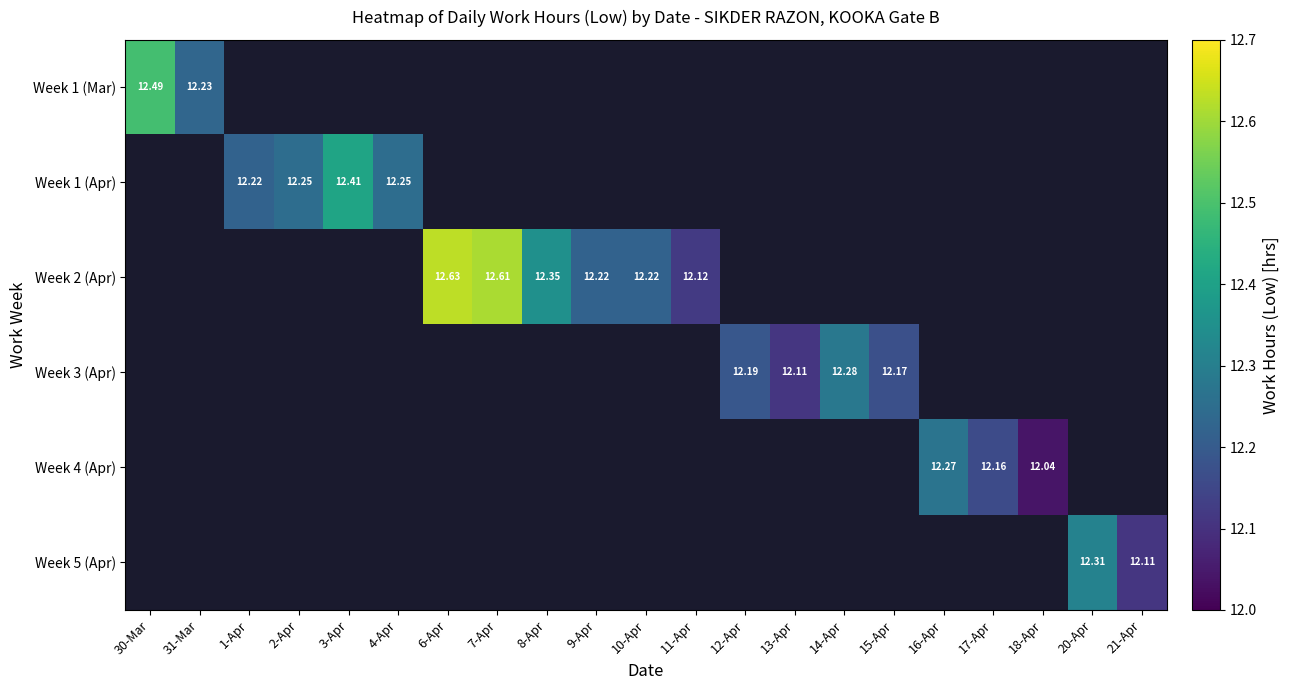

Which label corresponds to the smallest value in the chart?

18-Apr